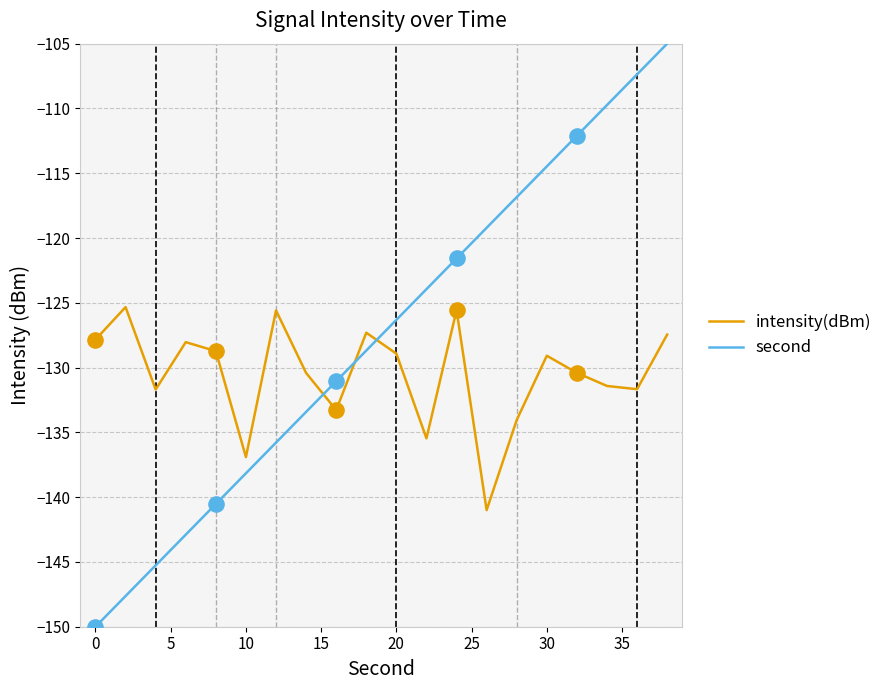

Which series has the largest range (max minus min)?

second